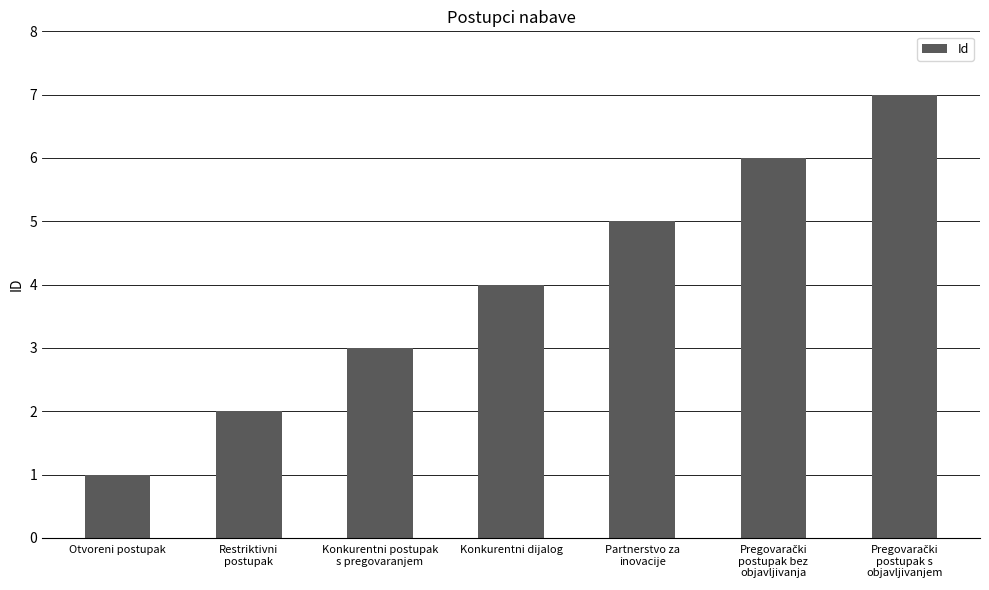

What is the maximum value shown in the chart?

7